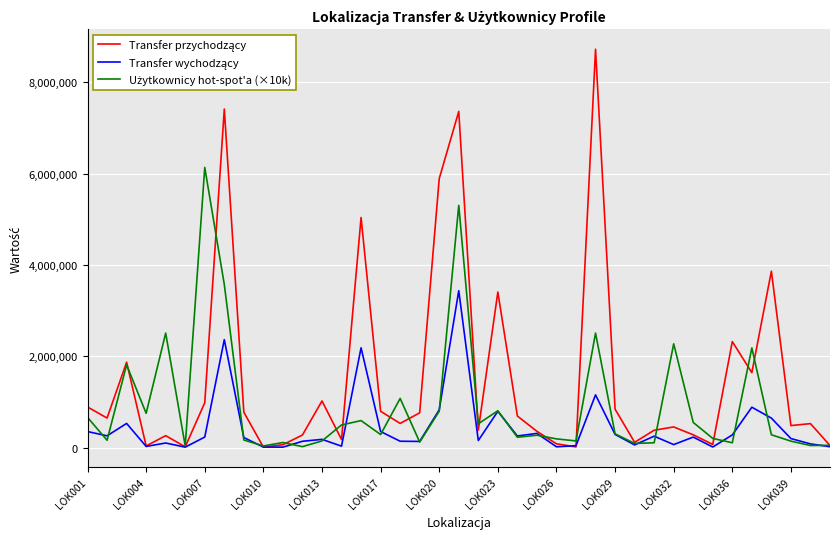

What is the greatest value displayed?

8721976